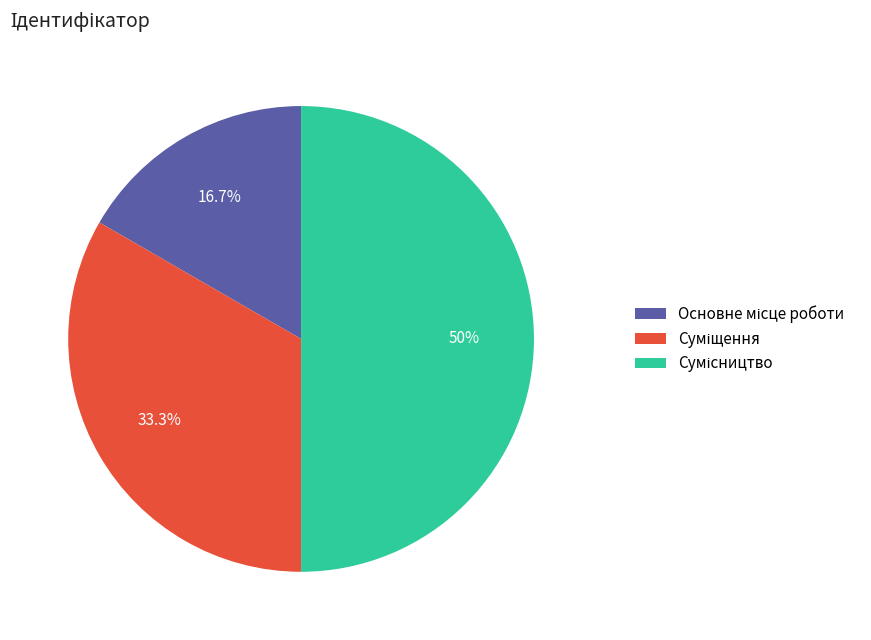

Which slice is the smallest?

Основне місце роботи